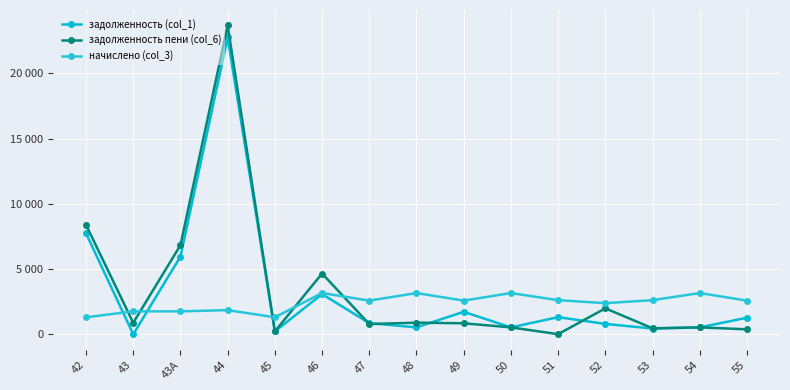

Reading left to right, what are all the values shown in this chart?

задолженность (col_1): 7737.5	0.0	5950.7	22751.1	216.4	3076.0	851.5	526.5	1718.6	526.5	1306.5	794.3	435.5	526.5	1265.0
задолженность пени (col_6): 8386.9	877.5	6828.2	23675.4	216.4	4655.5	780.2	889.2	839.5	526.5	5.0	1985.8	455.4	526.5	377.3
начислено (col_3): 1298.7	1755.0	1755.0	1848.6	1298.7	3159.0	2577.9	3159.0	2577.9	3159.0	2613.0	2382.9	2613.0	3159.0	2577.9